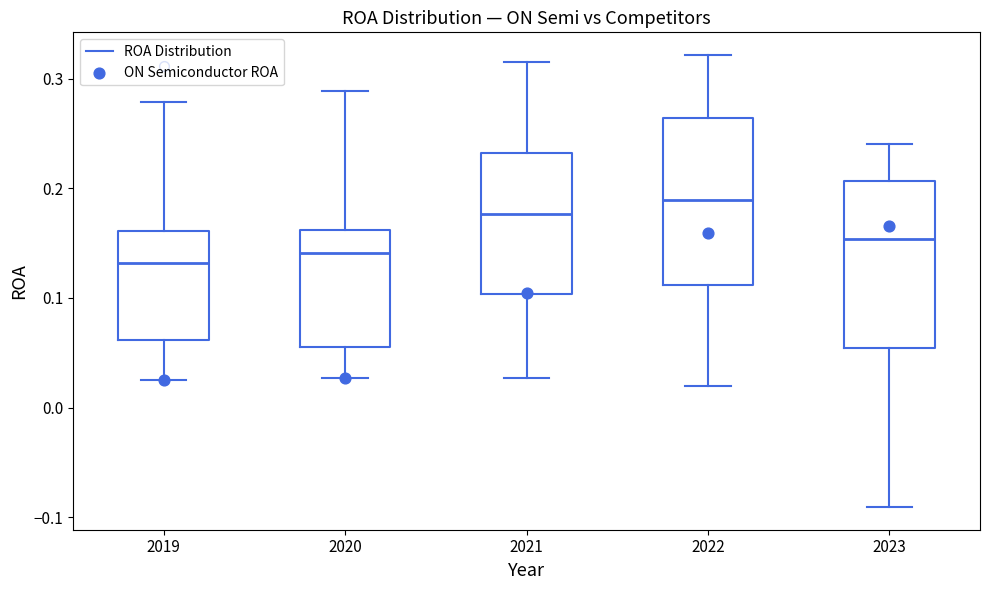

Where is the lower edge of the box at x = 2023 on the y-axis? The values are not printed on the chart, so give them approximately, as read against the axis.

0.05